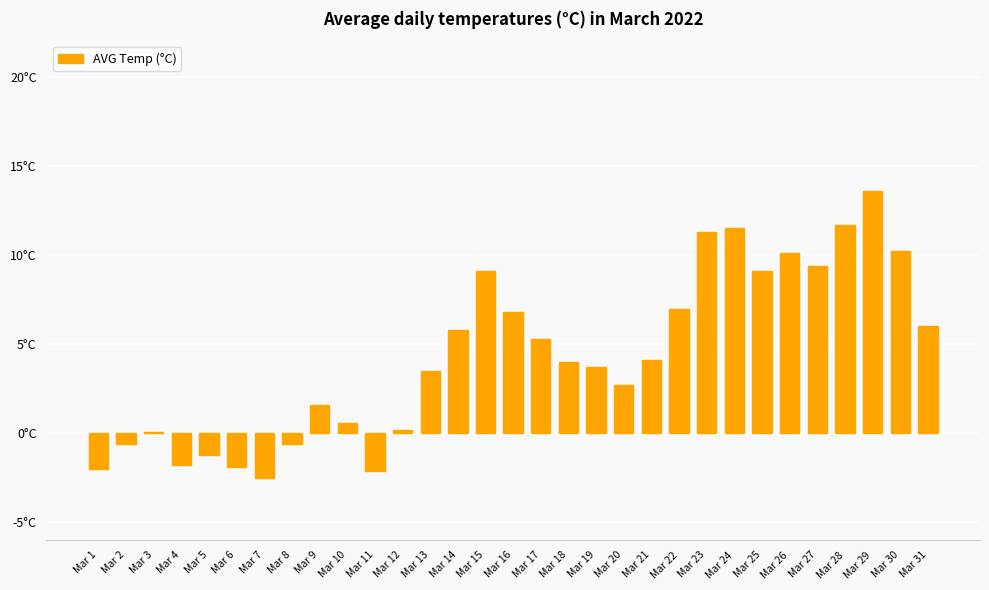

Reading right to left, list all the values displayed in this chart.

6.0	10.2	13.6	11.7	9.4	10.1	9.1	11.5	11.3	7.0	4.1	2.7	3.7	4.0	5.3	6.8	9.1	5.8	3.5	0.2	-2.1	0.6	1.6	-0.6	-2.5	-1.9	-1.2	-1.8	0.1	-0.6	-2.0